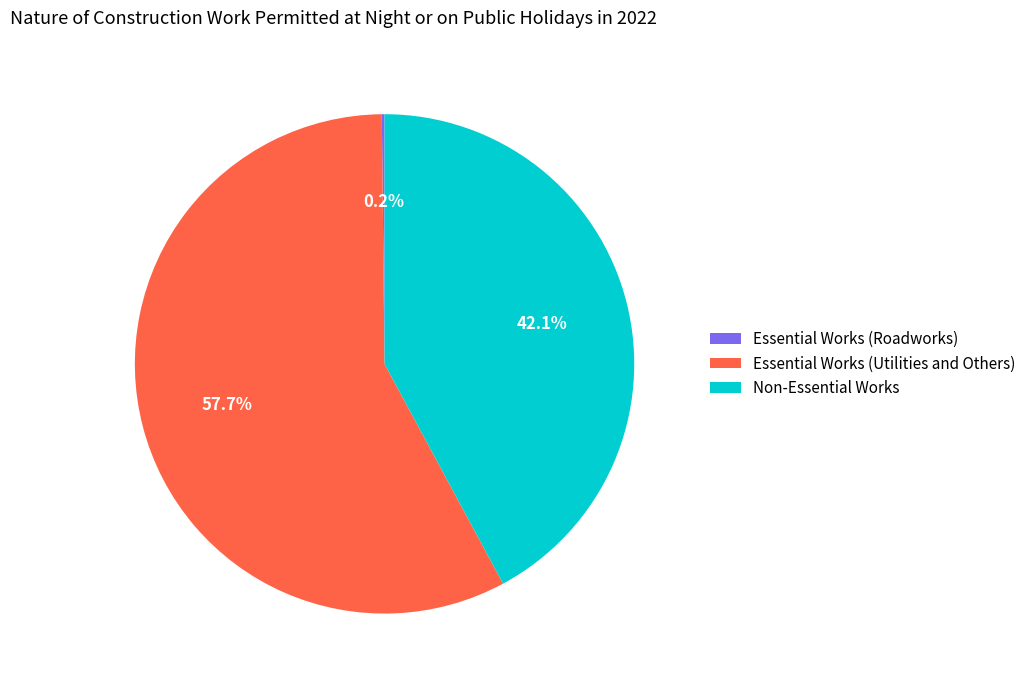

Which category accounts for the majority?

Essential Works (Utilities and Others)